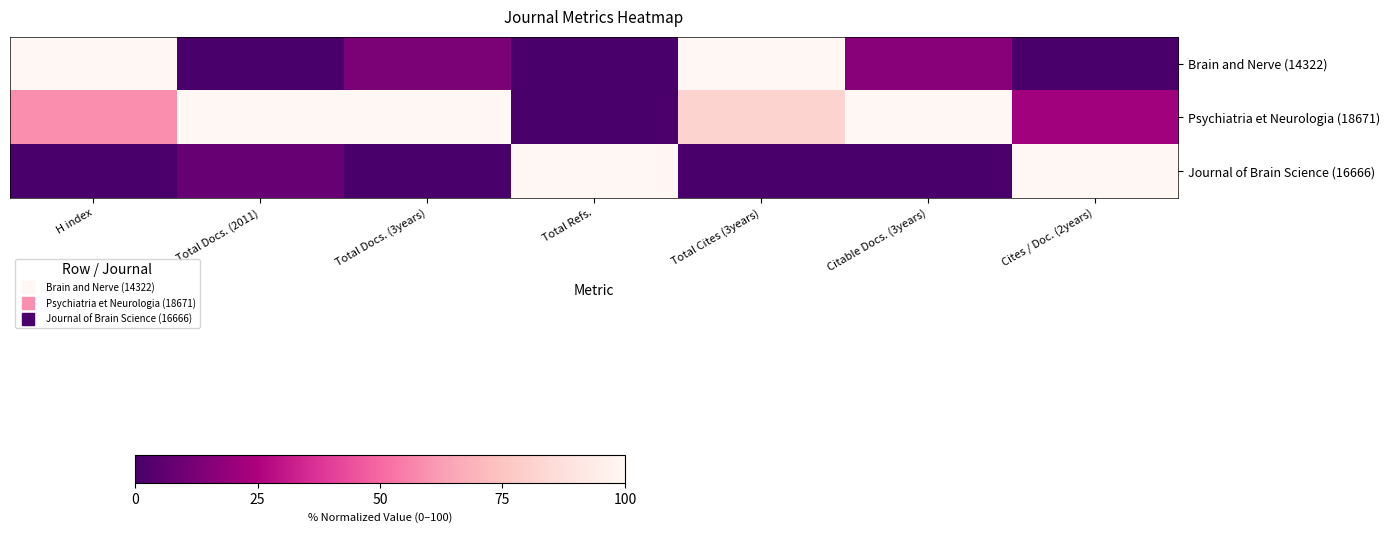

Reading right to left, list all the values displayed in this chart.

Brain and Nerve (14322): Cites / Doc. (2years)=0.0	Citable Docs. (3years)=16.4	Total Cites (3years)=100.0	Total Refs.=0.0	Total Docs. (3years)=13.1	Total Docs. (2011)=0.0	H index=100.0
Psychiatria et Neurologia (18671): Cites / Doc. (2years)=22.2	Citable Docs. (3years)=100.0	Total Cites (3years)=81.2	Total Refs.=0.0	Total Docs. (3years)=100.0	Total Docs. (2011)=100.0	H index=58.8
Journal of Brain Science (16666): Cites / Doc. (2years)=100.0	Citable Docs. (3years)=0.0	Total Cites (3years)=0.0	Total Refs.=100.0	Total Docs. (3years)=0.0	Total Docs. (2011)=8.1	H index=0.0